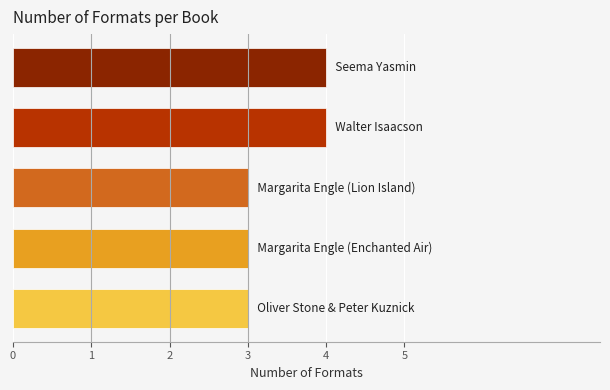

Reading top to bottom, what are all the values shown in this chart?

4	4	3	3	3